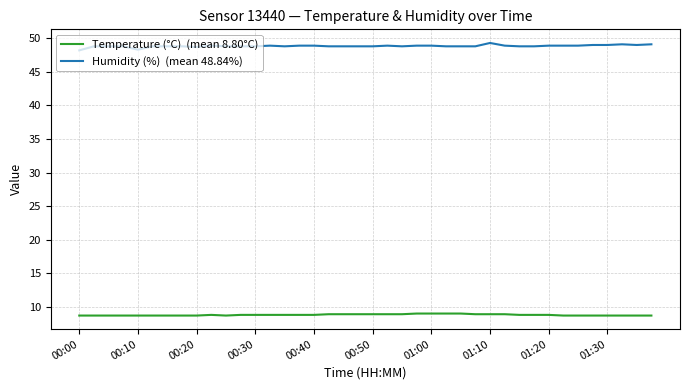

Does the chart display data point markers on the line(s)?

No